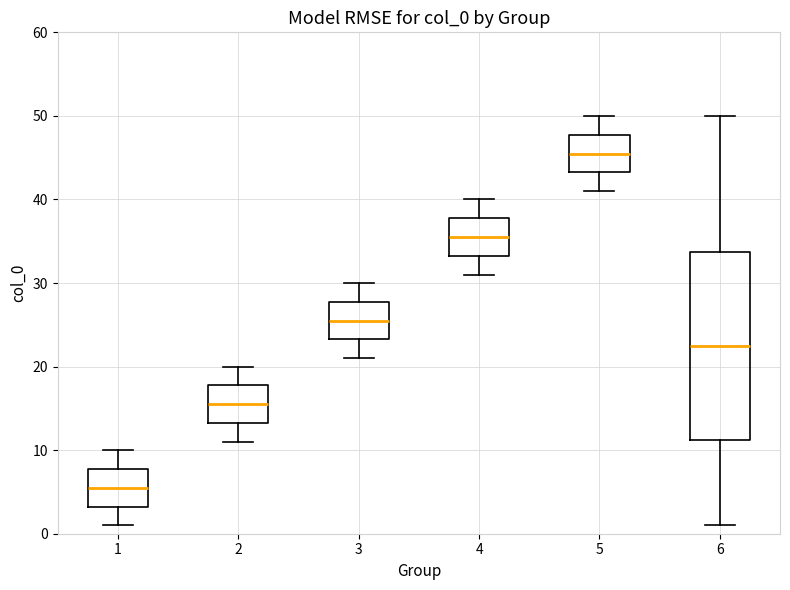

Which box's median line is the lowest?

1